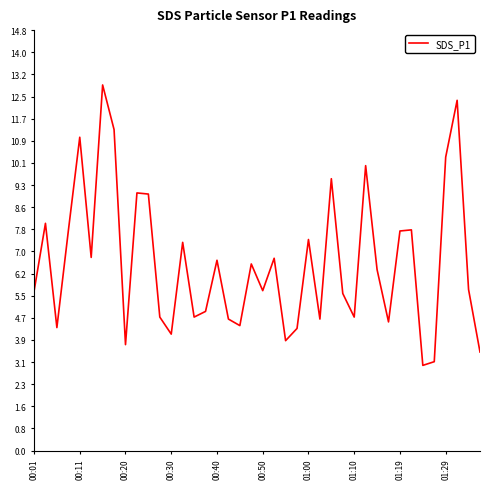

What is the maximum value shown in the chart?

12.9